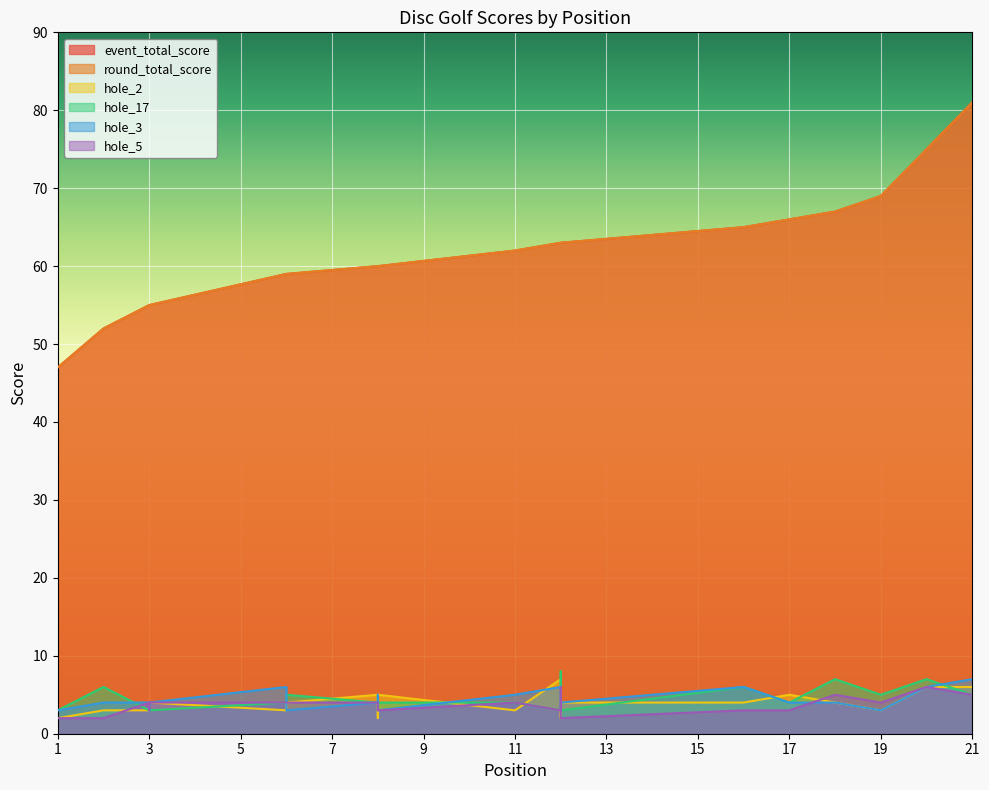

What is the difference between the maximum and second lowest values in the hole_2 series?

5